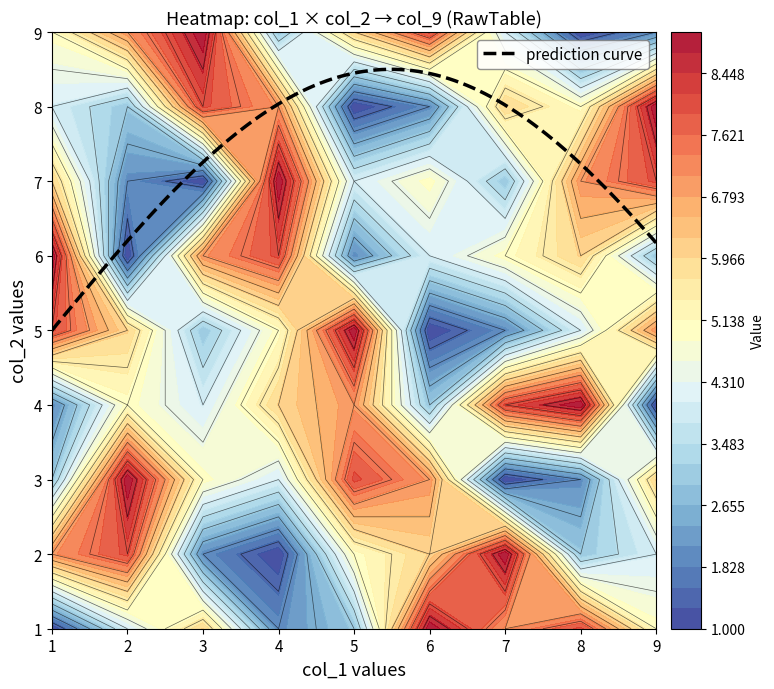

At how many categories does at least one series exceed 3?

13